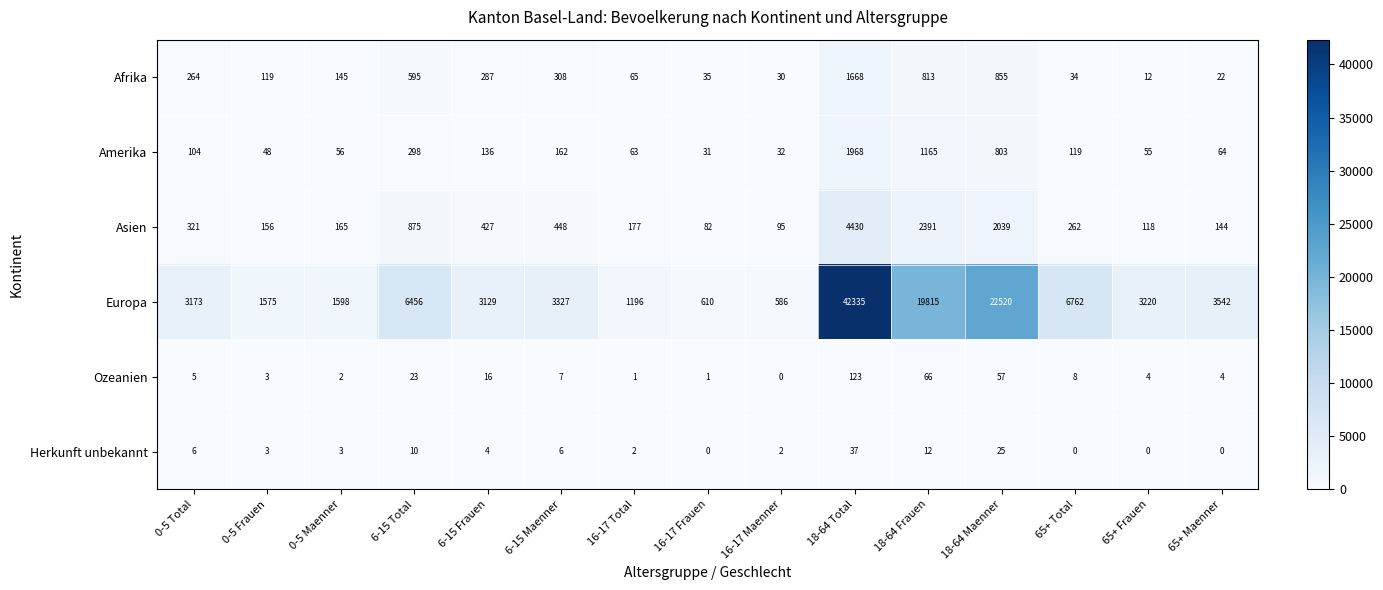

Where is Ozeanien nearest to the value 61?

18-64 Maenner